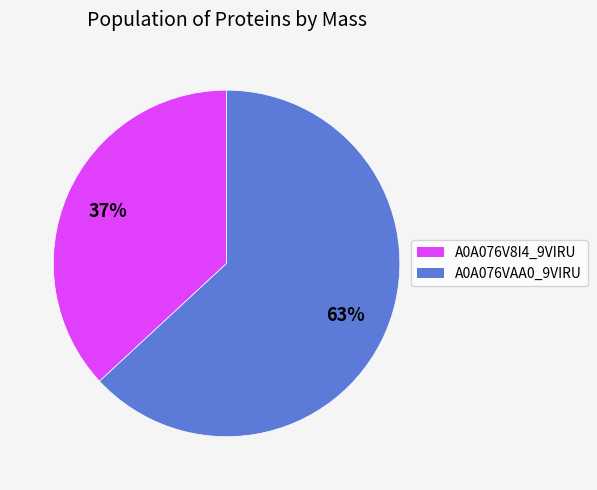

To the nearest percent, what is the difference between the largest and smallest slice percentages?

26%